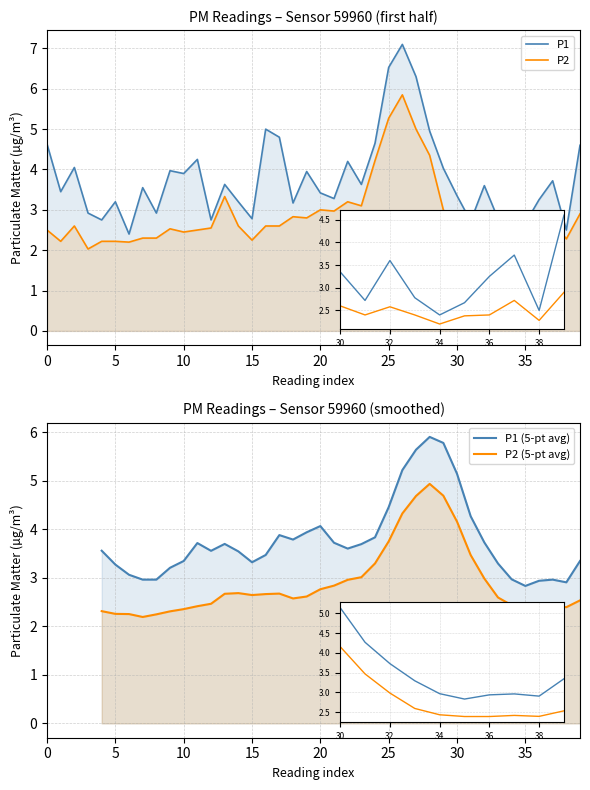

Is it true that P2 equals 2.6 at 01:36?

True